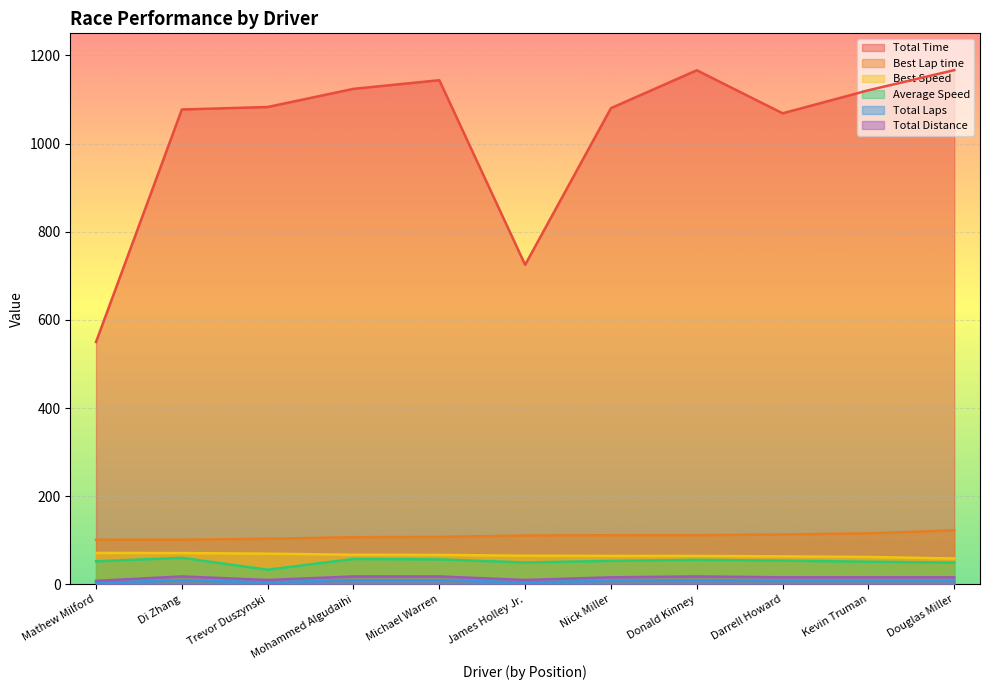

What is the approximate value of Average Speed at Donald Kinney?

55.6